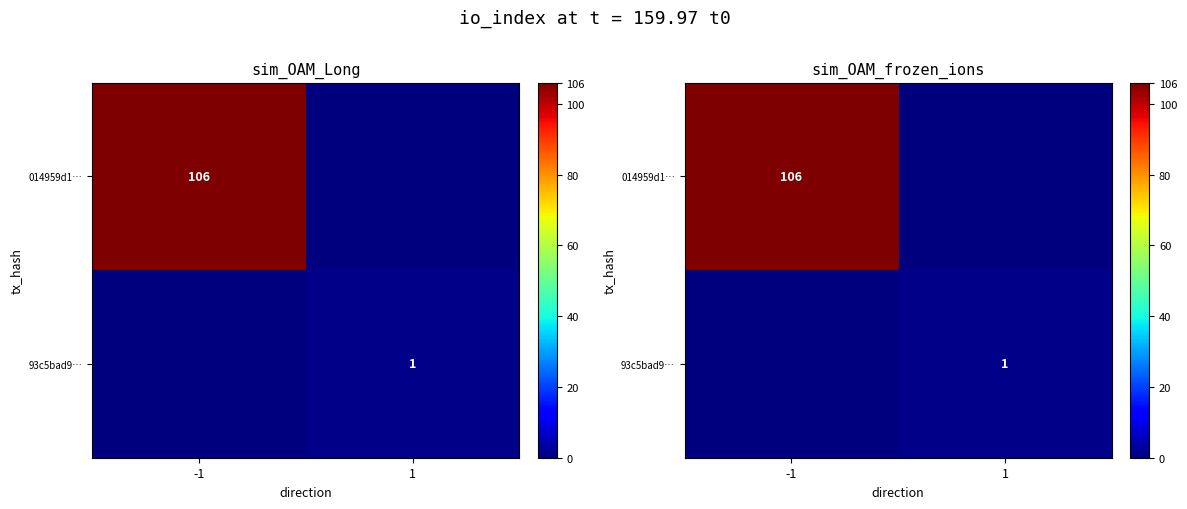

List the labels in order of 014959d1… value, smallest first.

1, -1